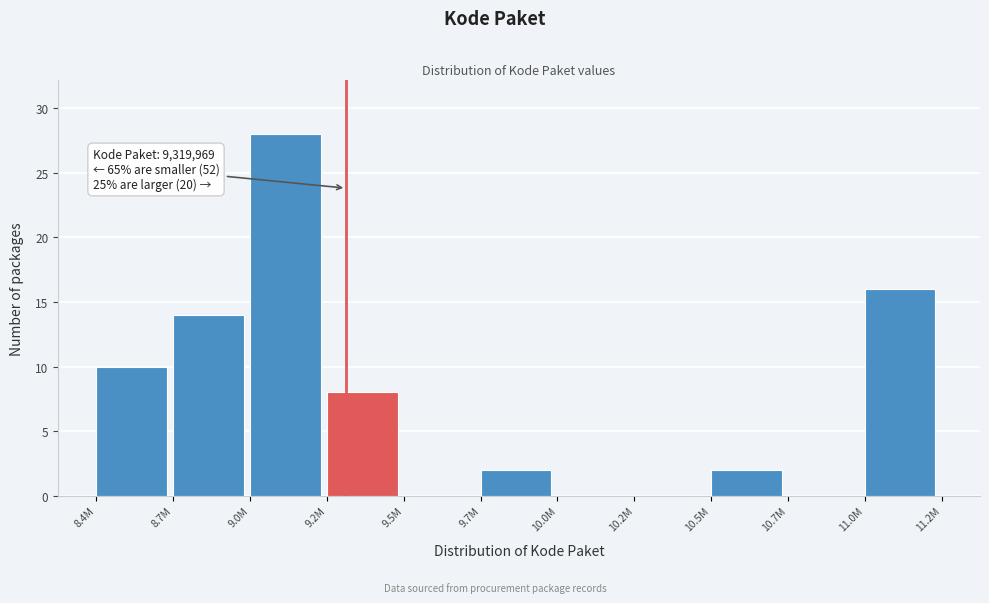

Reading left to right, list all the values displayed in this chart.

8.4M=10	8.7M=14	9.0M=28	9.2M=8	9.5M=0	9.7M=2	10.0M=0	10.2M=0	10.5M=2	10.7M=0	11.0M=16